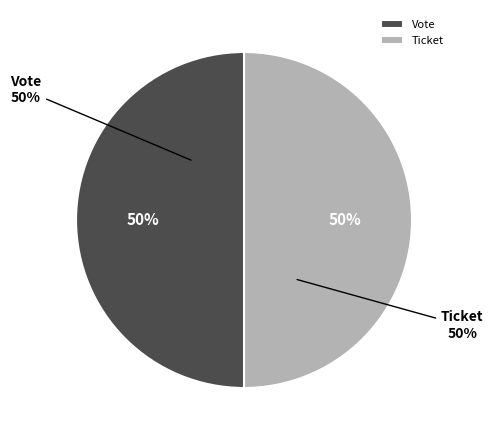

The Vote tx (io_index=1) slice represents 91% of the pie. True or false?

False